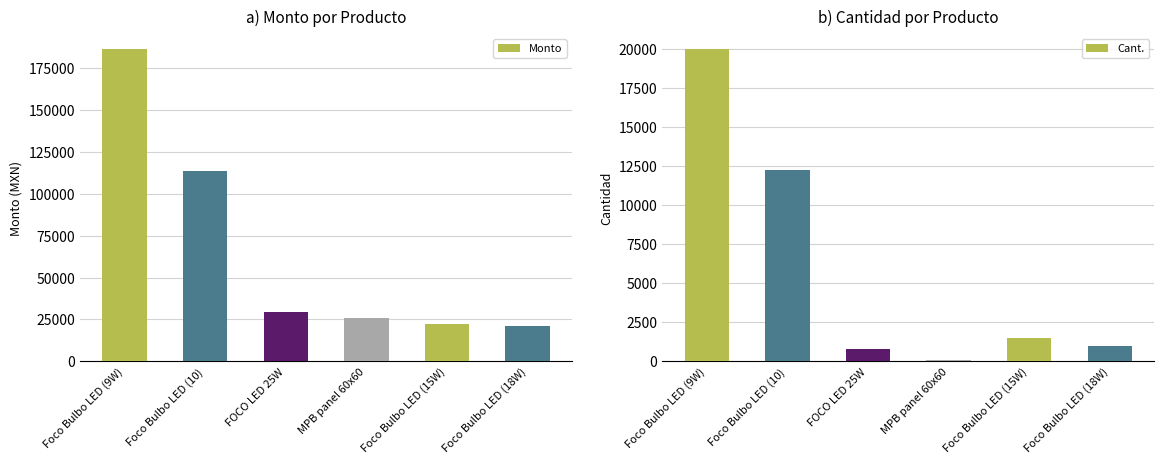

How many data points in Cant. are less than 1500?

3